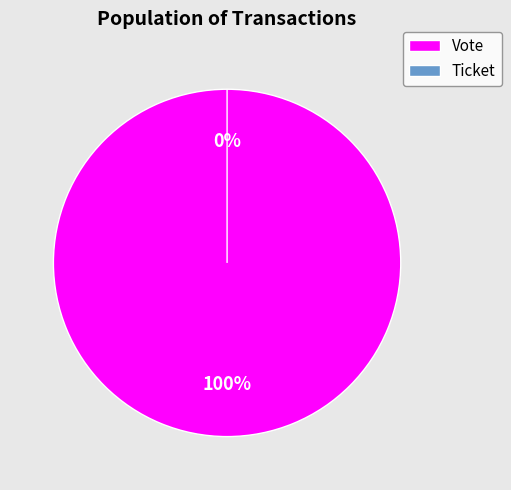

Count the number of slices in the pie.

2